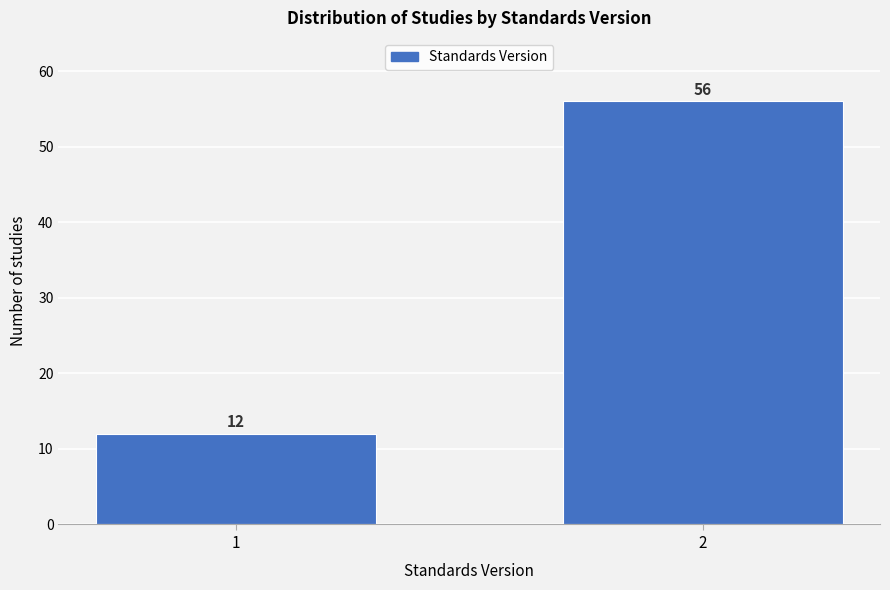

Reading right to left, extract all data points from this chart.

56	12